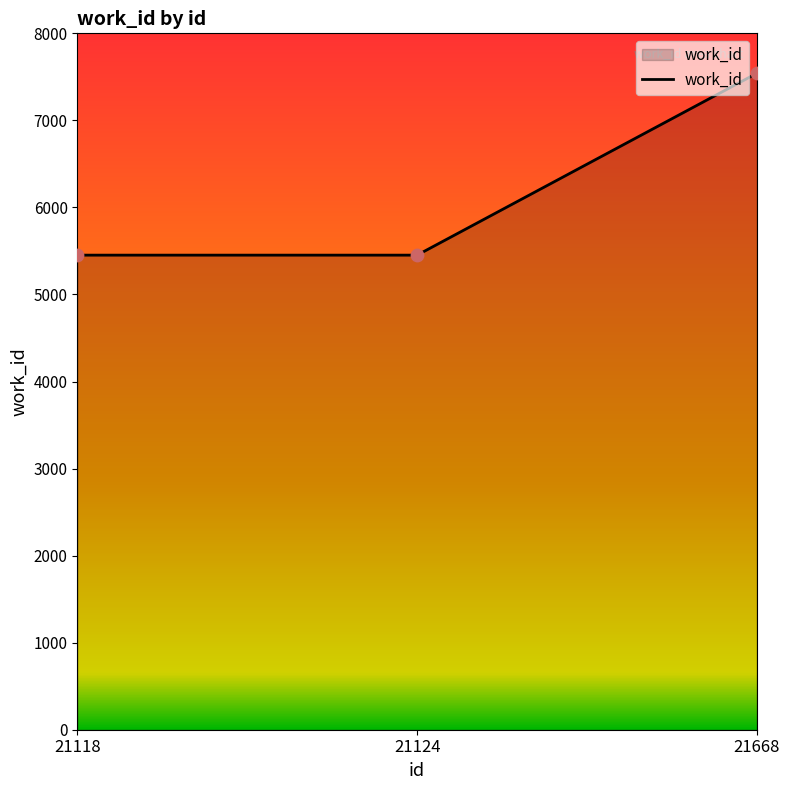

Which has a higher value, 21668 or 21124?

21668